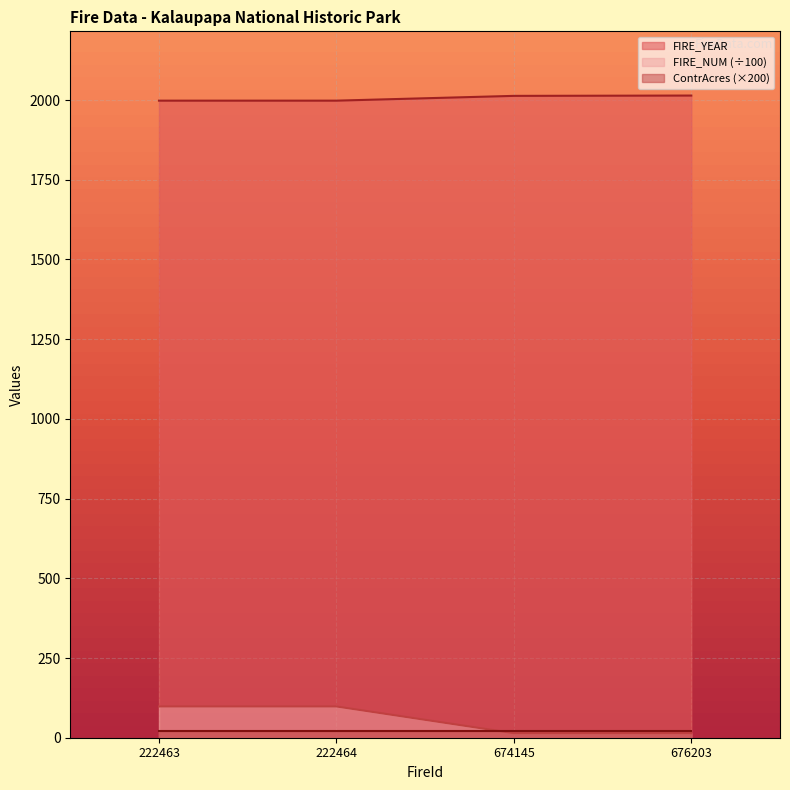

What is the value of the FIRE_NUM point at the 3rd from the left?

14.2